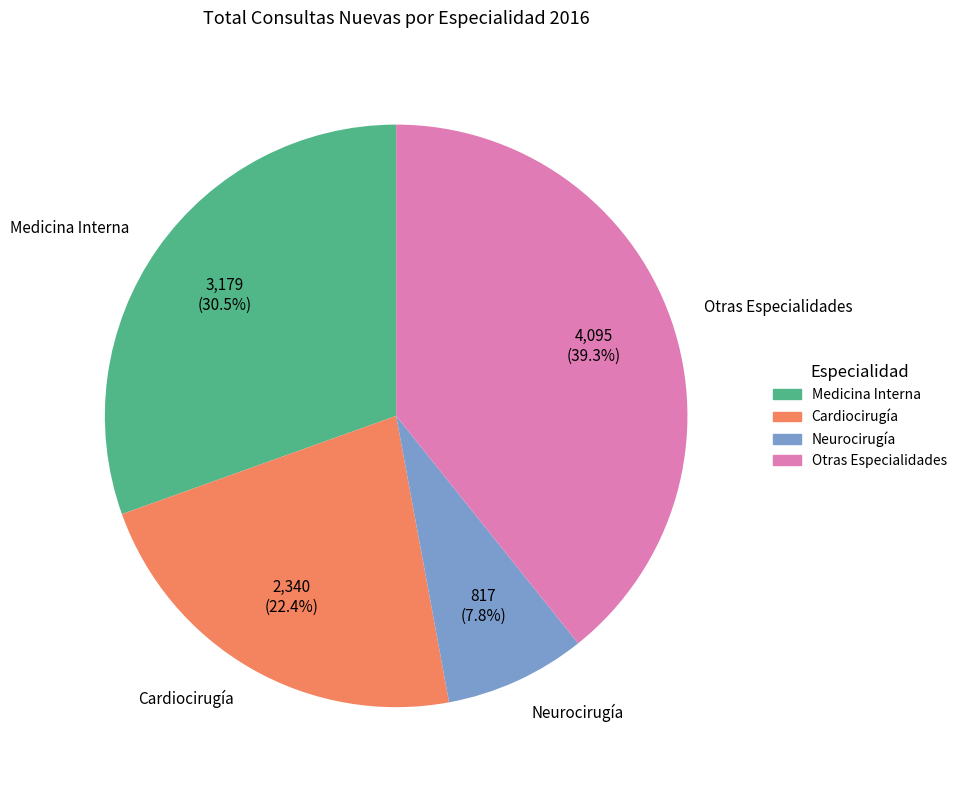

How many segments does this pie chart have?

4